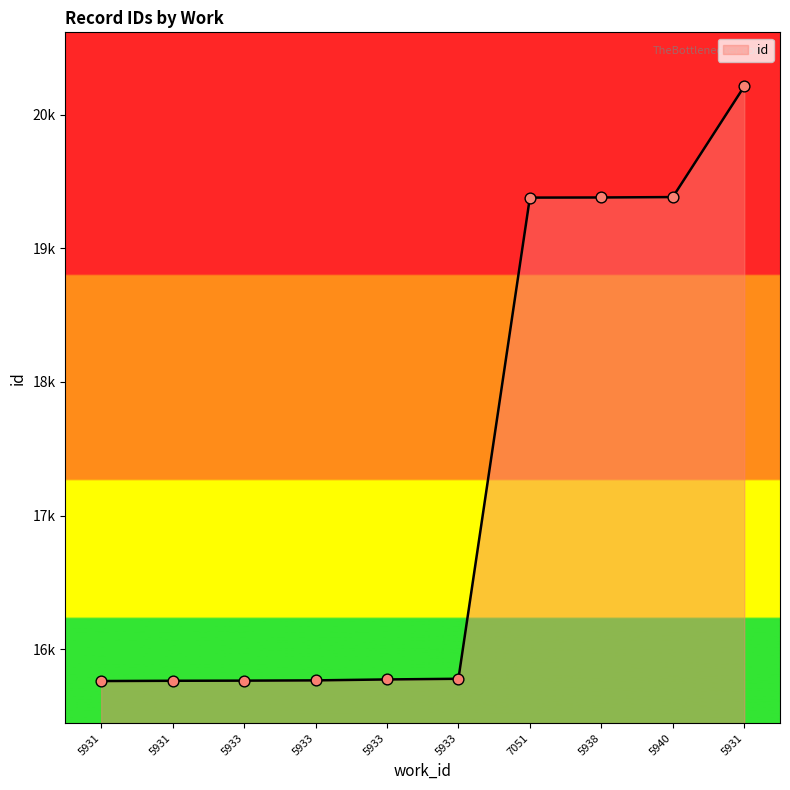

Which has a higher value, 5931 or 5933?

5933